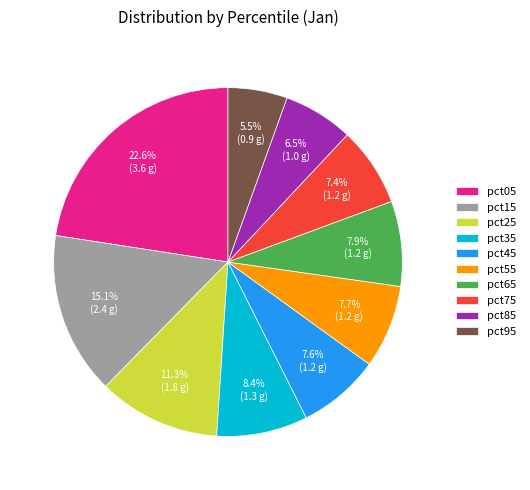

Do pct15 and pct95 together represent more than half of the pie?

No